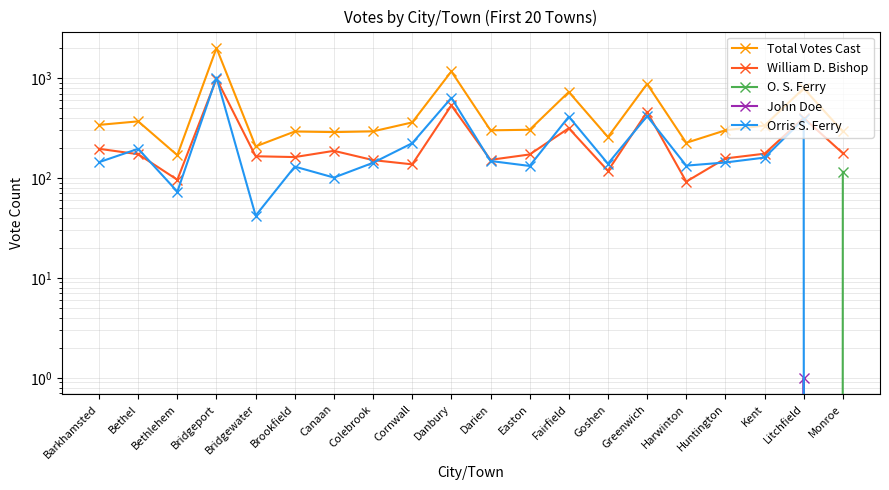

What is the spread (max minus min) of values at Easton?

304